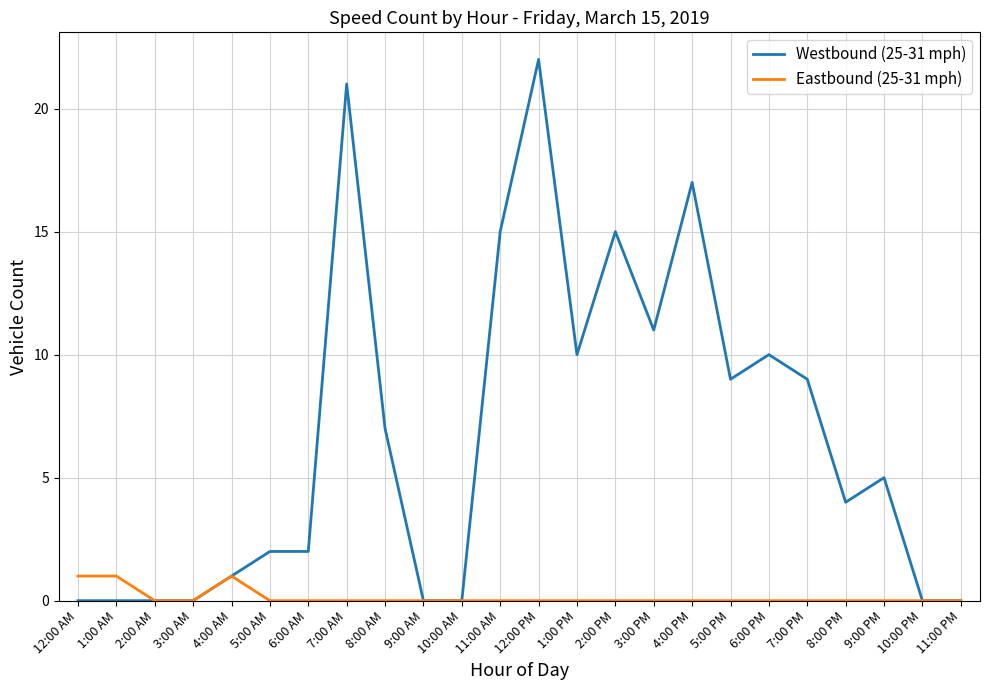

Which series has the largest range (max minus min)?

Westbound (25-31 mph)